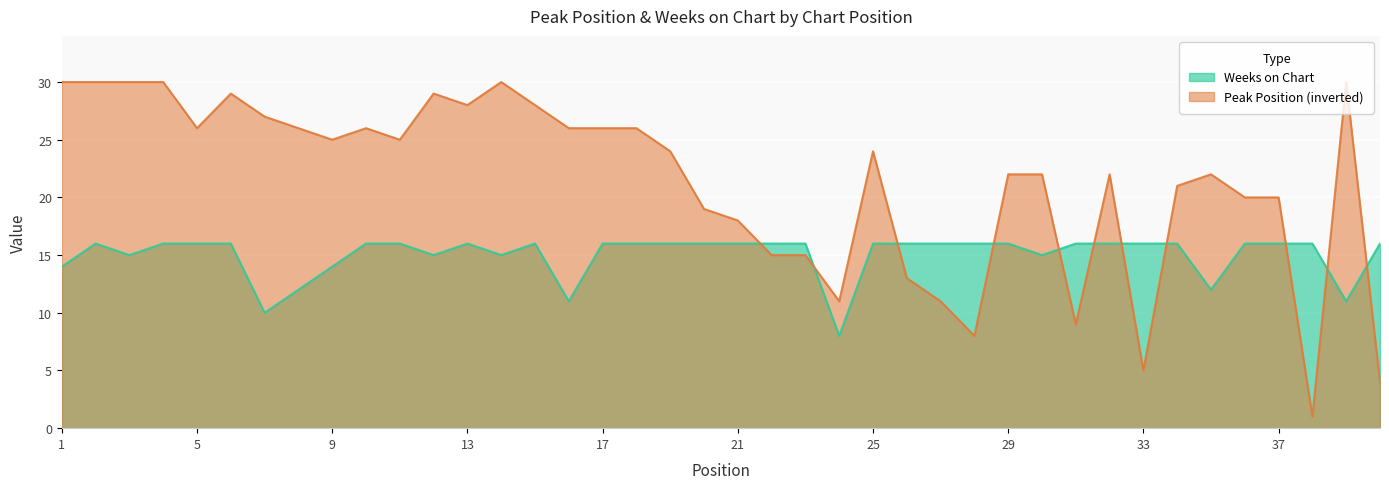

At how many categories does at least one series exceed 4?

40